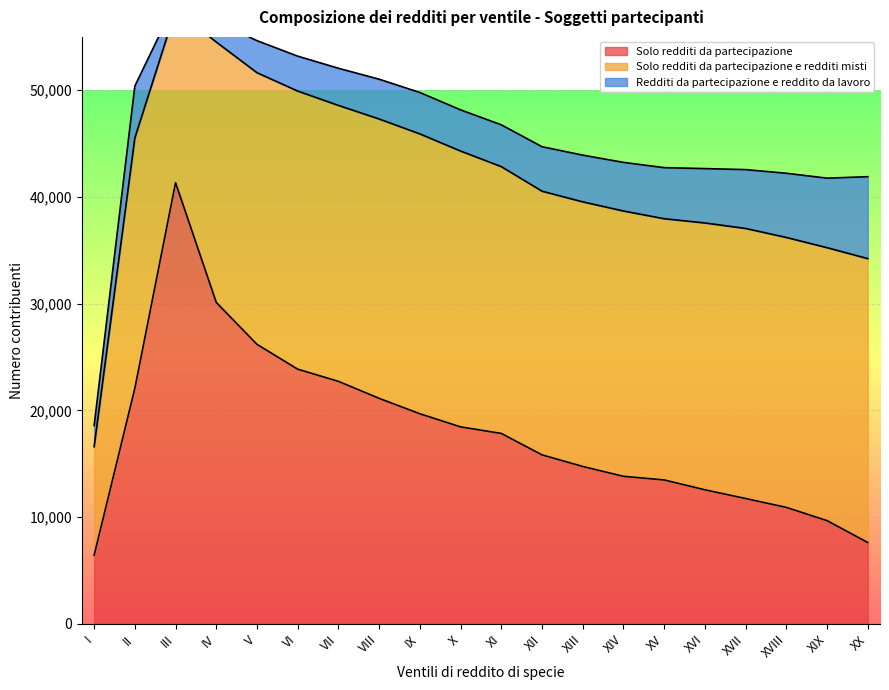

What are all the series names shown in the legend?

Solo redditi da partecipazione, Solo redditi da partecipazione e redditi misti, Redditi da partecipazione e reddito da lavoro